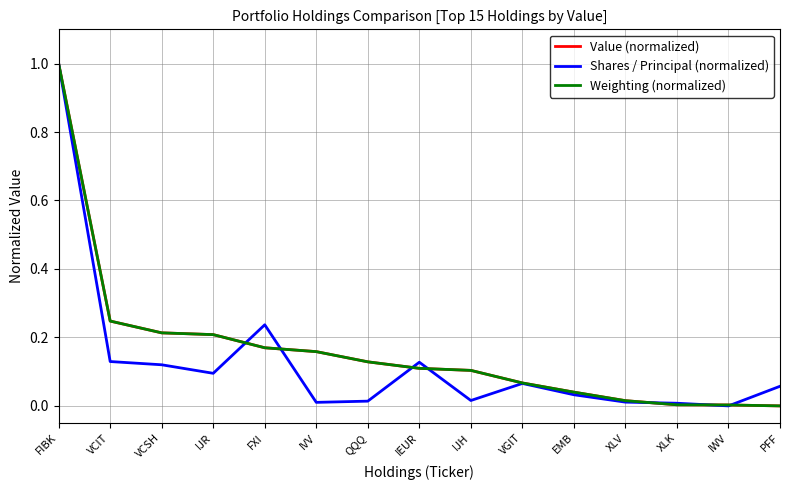

How many series are shown in this chart?

3